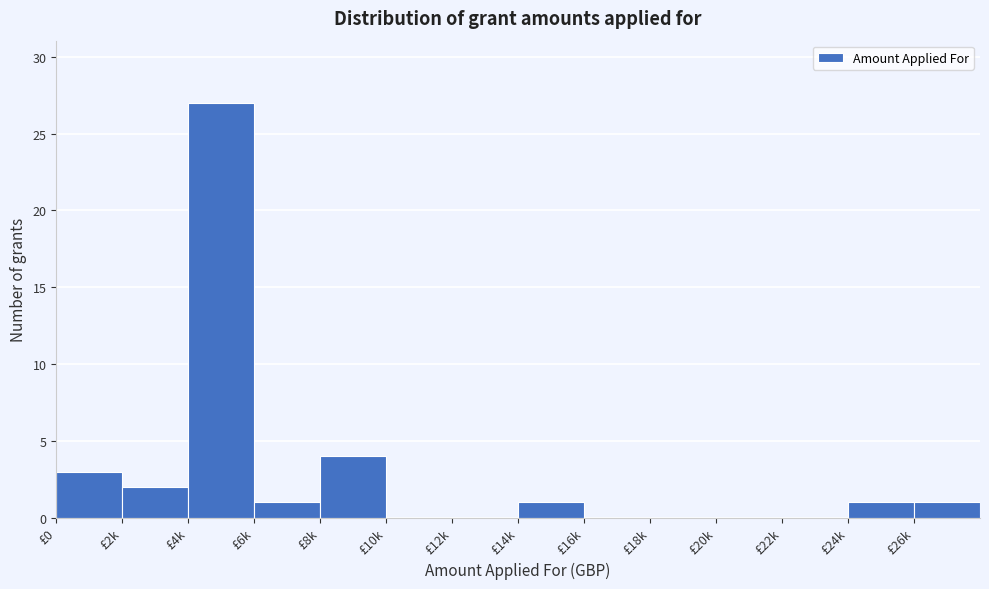

Reading left to right, what are all the values shown in this chart?

£0=3	£2k=2	£4k=27	£6k=1	£8k=4	£10k=0	£12k=0	£14k=1	£16k=0	£18k=0	£20k=0	£22k=0	£24k=1	£26k=1